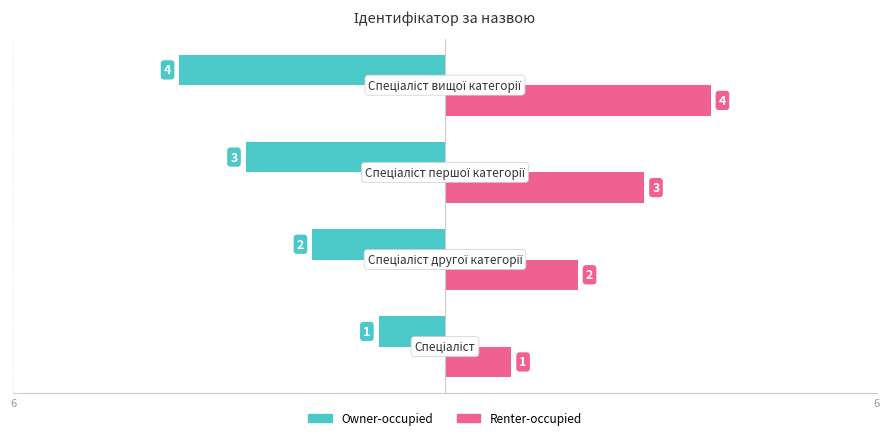

Reading right to left, extract all data points from this chart.

Owner-occupied: -4	-3	-2	-1
Renter-occupied: 4	3	2	1